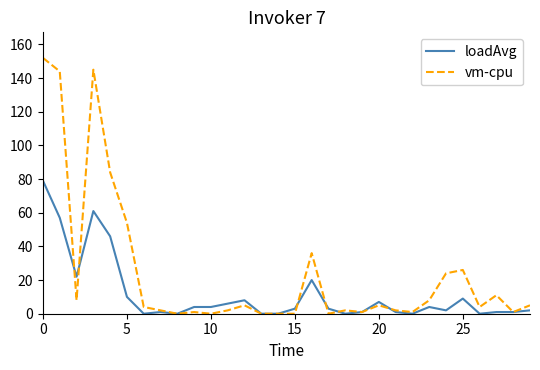

List the series in order of their peak value, lowest first.

loadAvg, vm-cpu